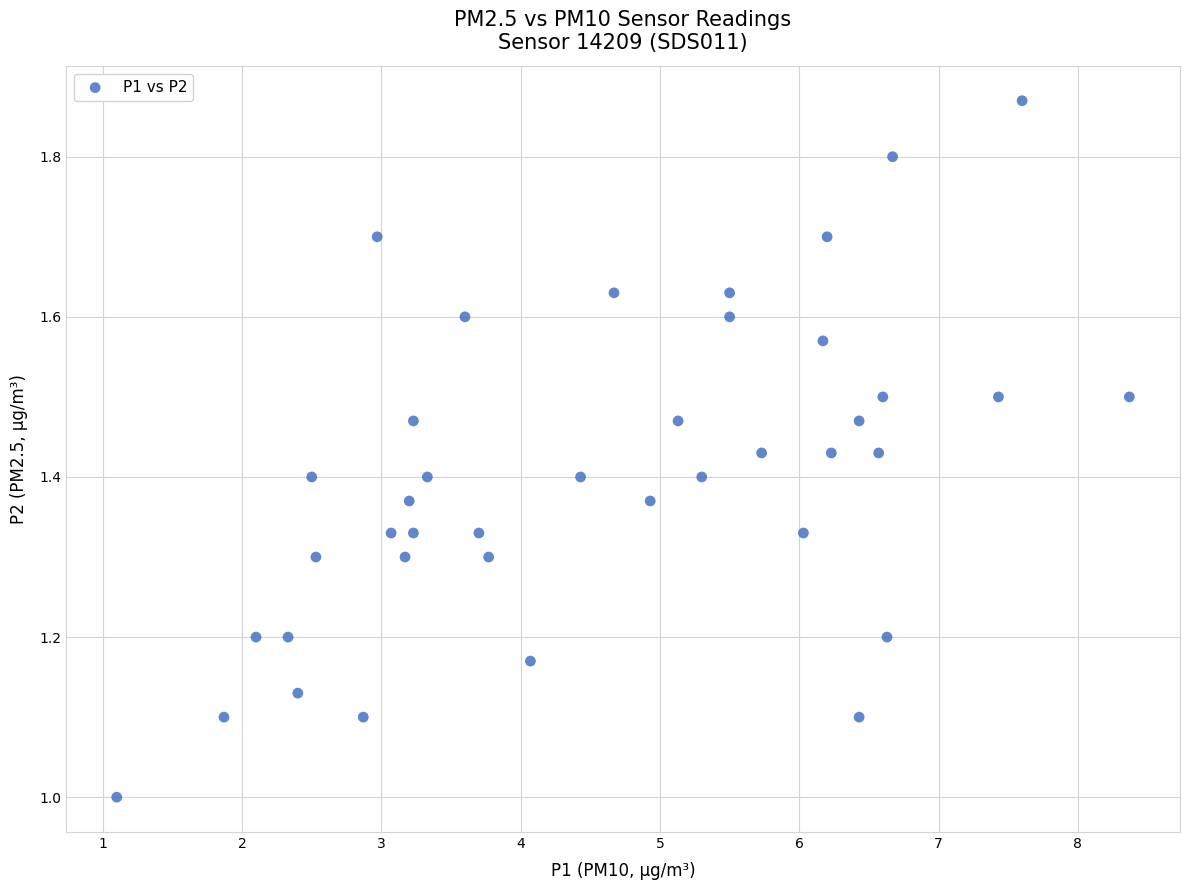

What is the range of Y values (max minus min)?

0.9